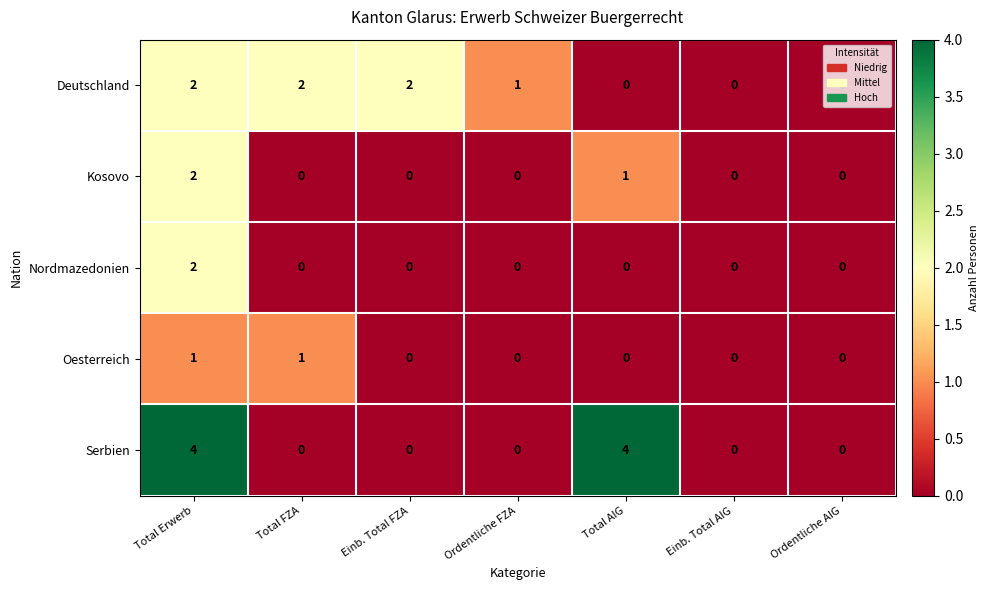

At which label is Kosovo closest to 1?

Total AIG